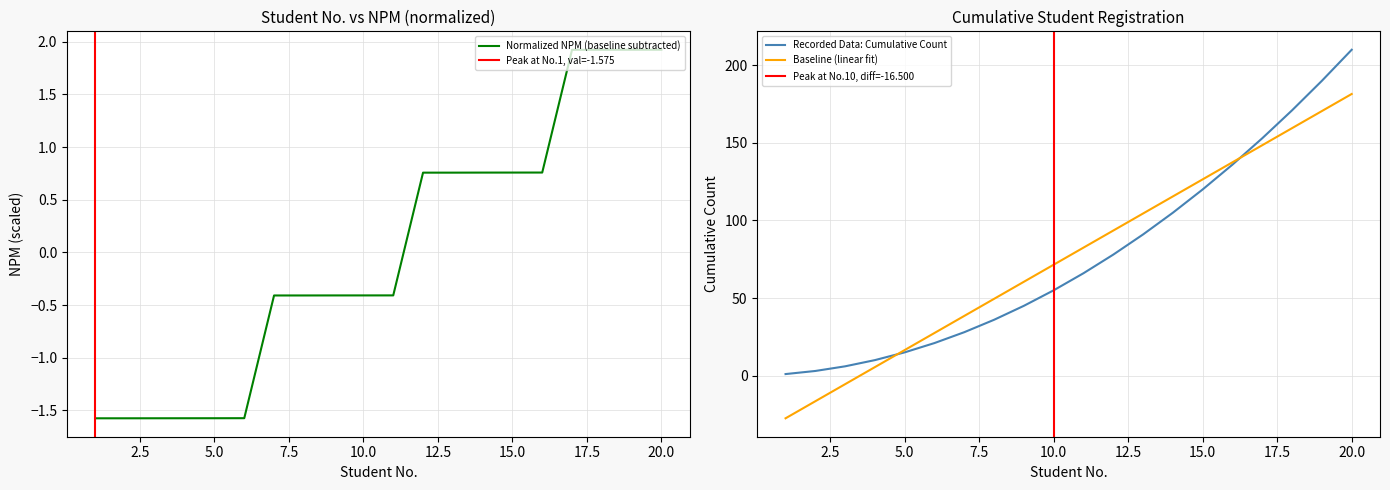

What is the smallest value displayed?

-27.5